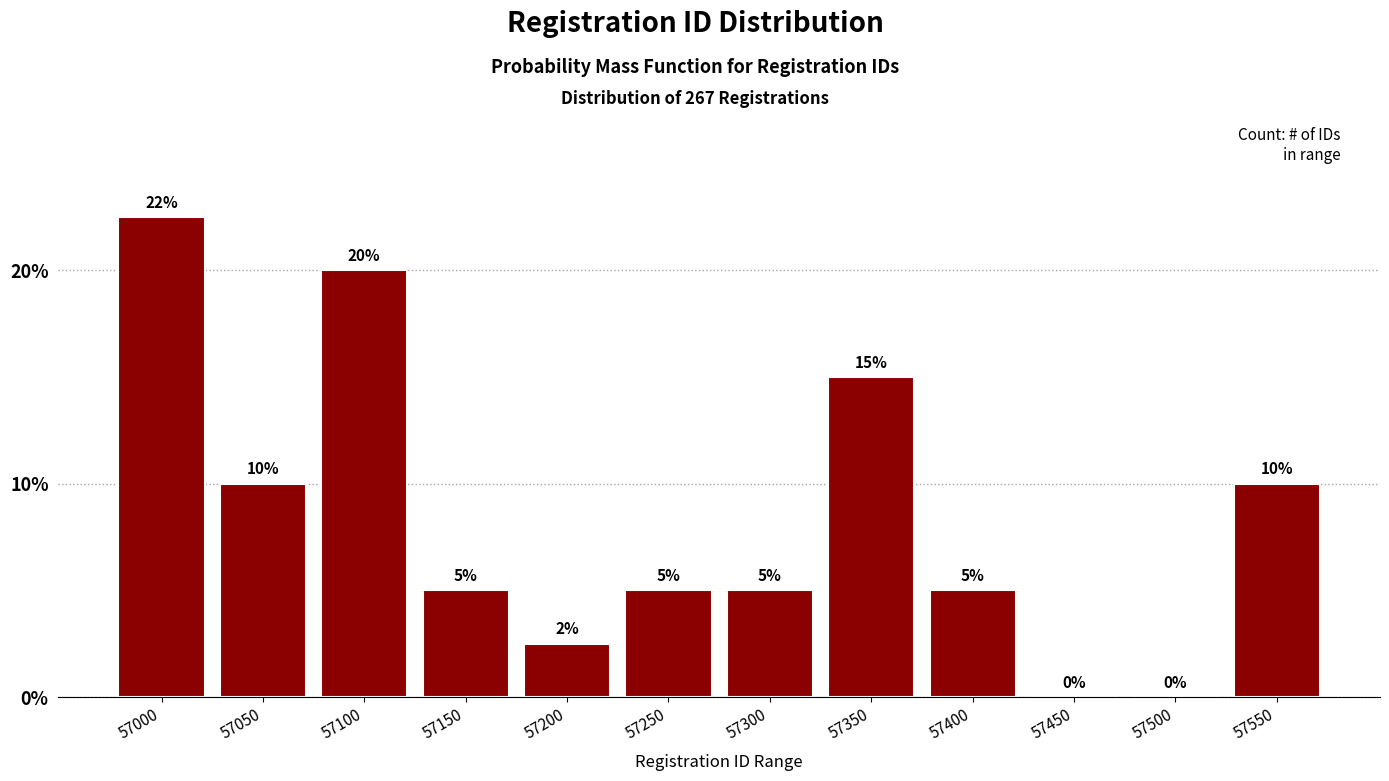

The value at 57550 is 4.2. True or false?

False